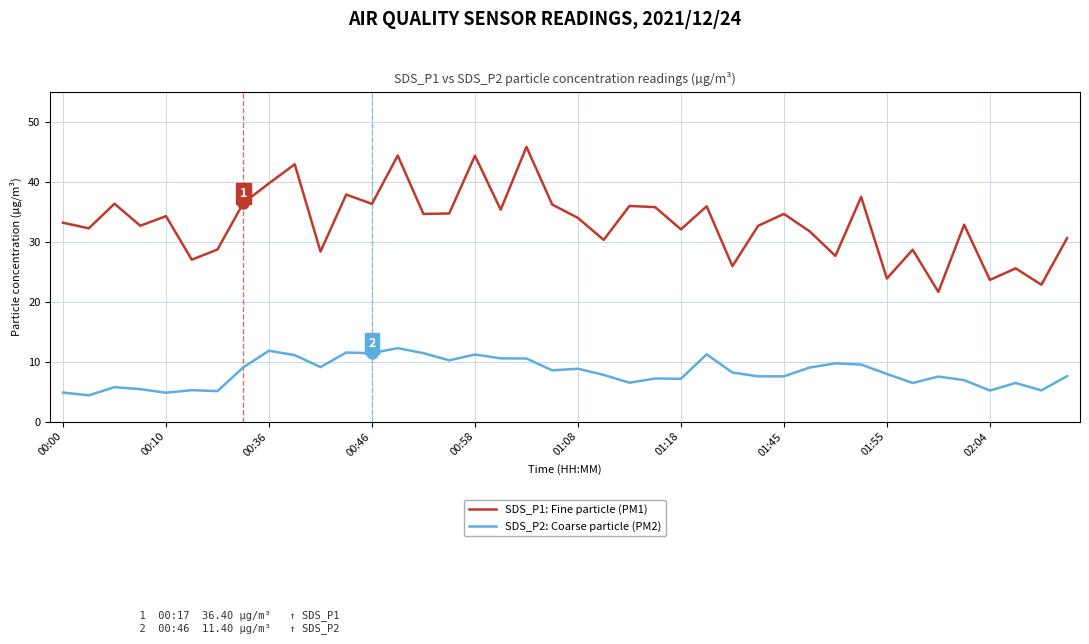

List the series in order of their peak value, lowest first.

SDS_P2: Coarse particle (PM2), SDS_P1: Fine particle (PM1)